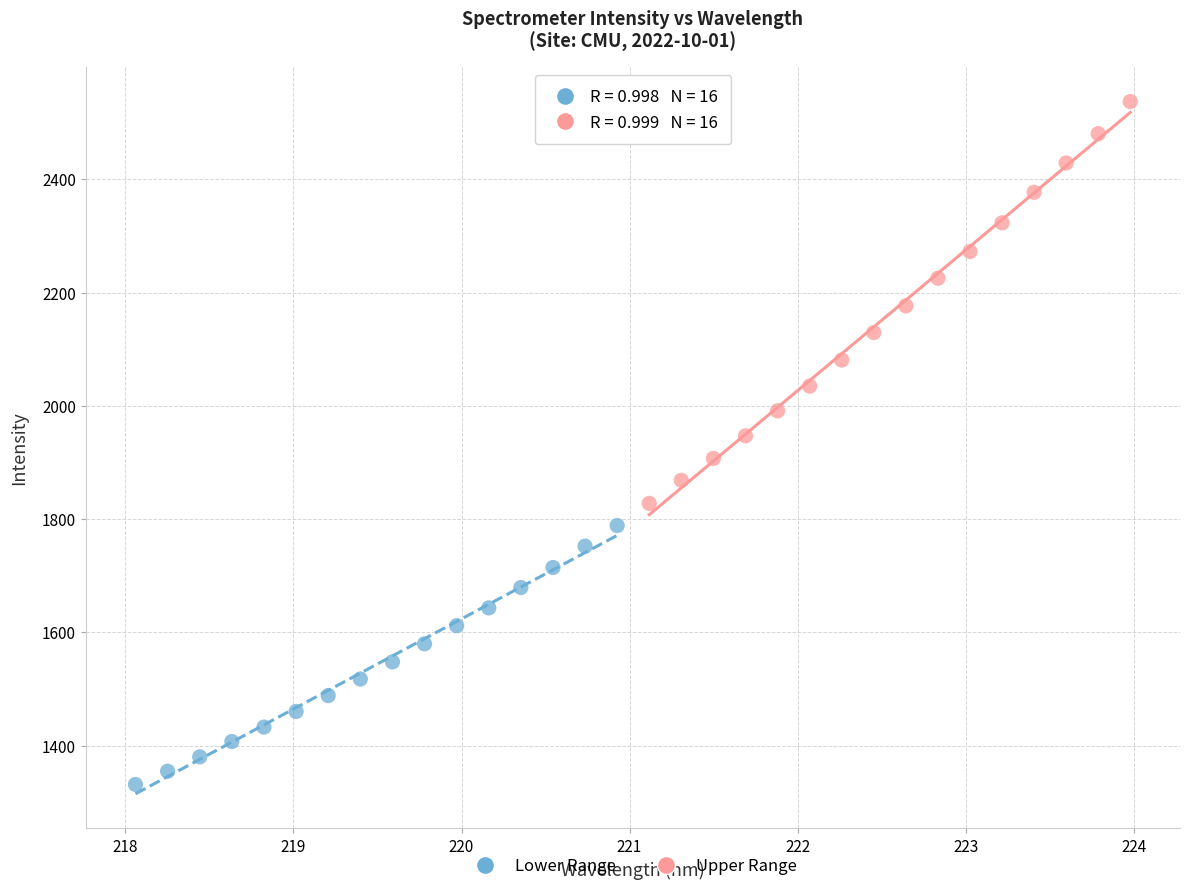

Which series has the largest Y range (max minus min)?

Upper Range